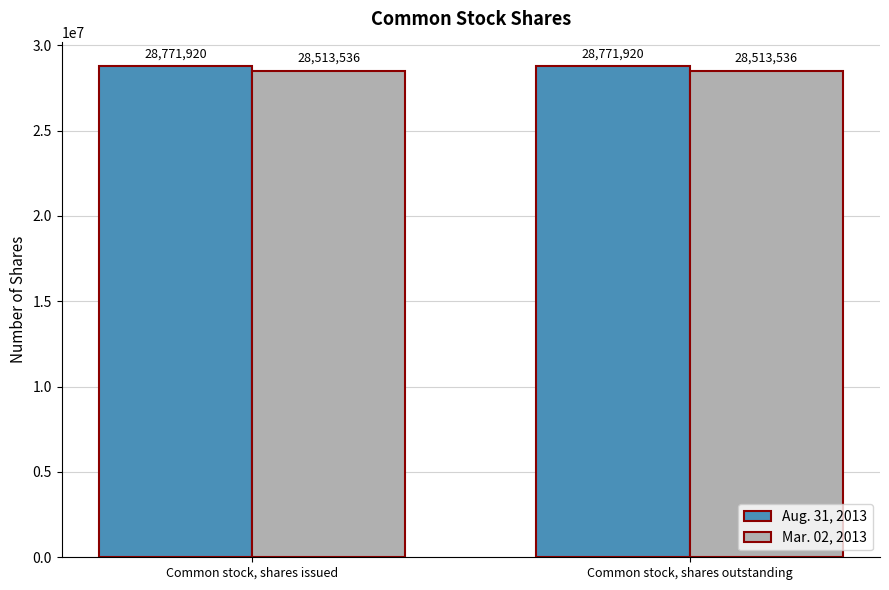

What is the average value of the Mar. 02, 2013 series?

28513536